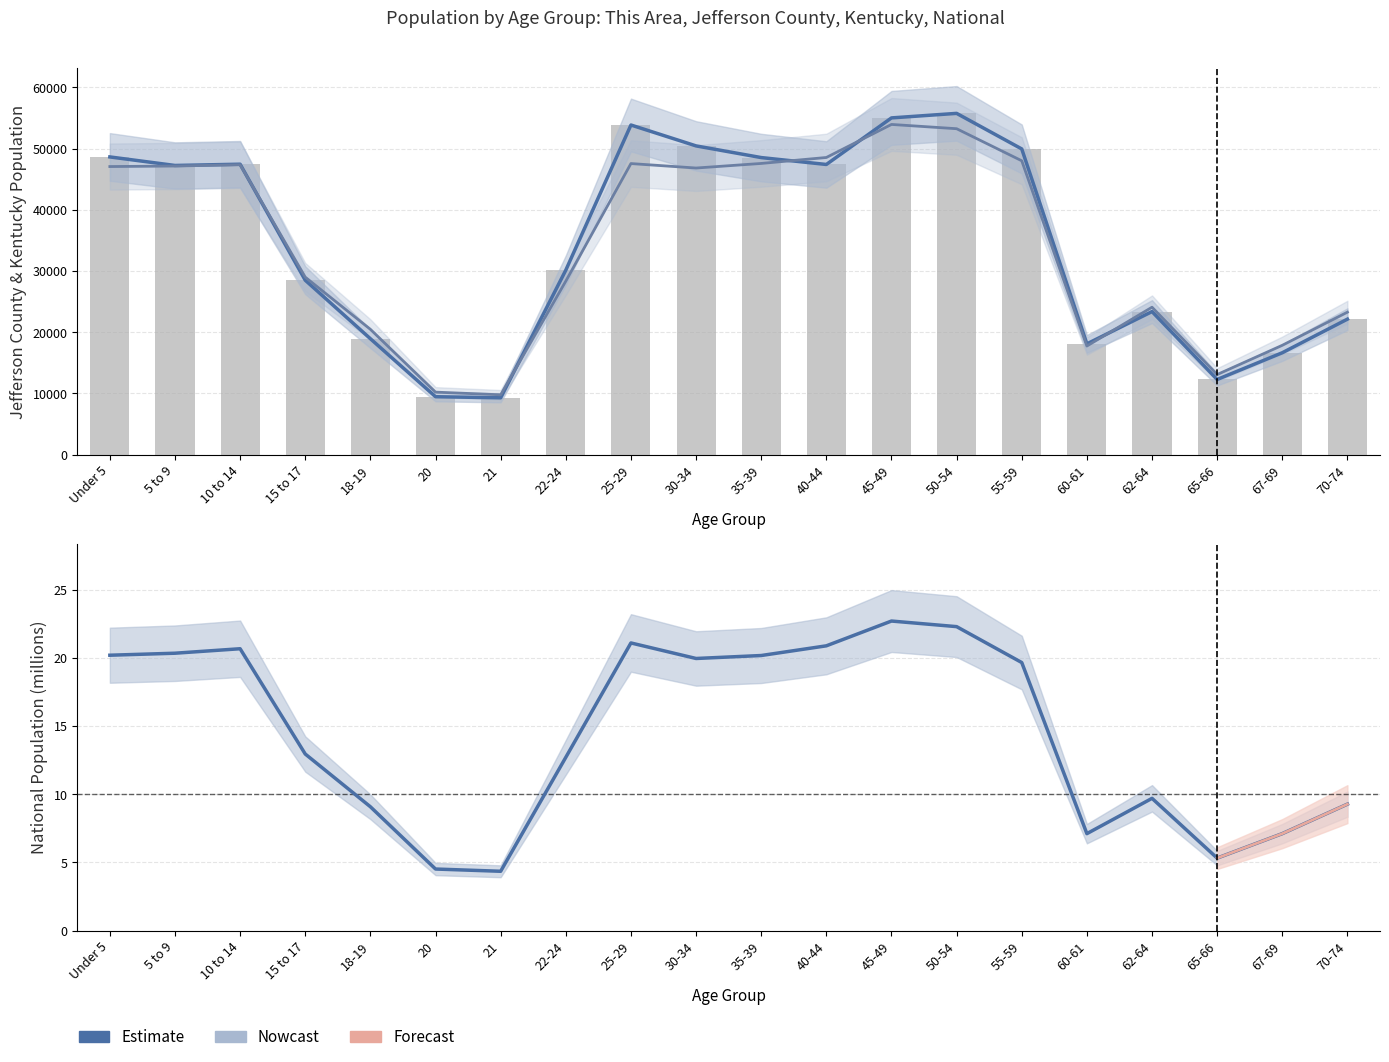

Does the chart contain any negative values?

No